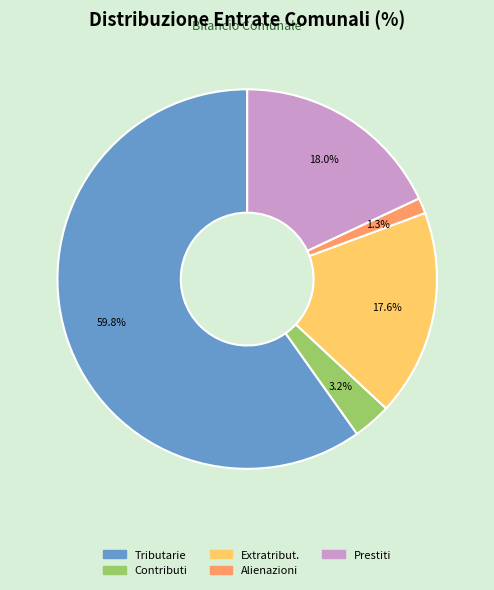

Does any single category account for the majority?

Yes